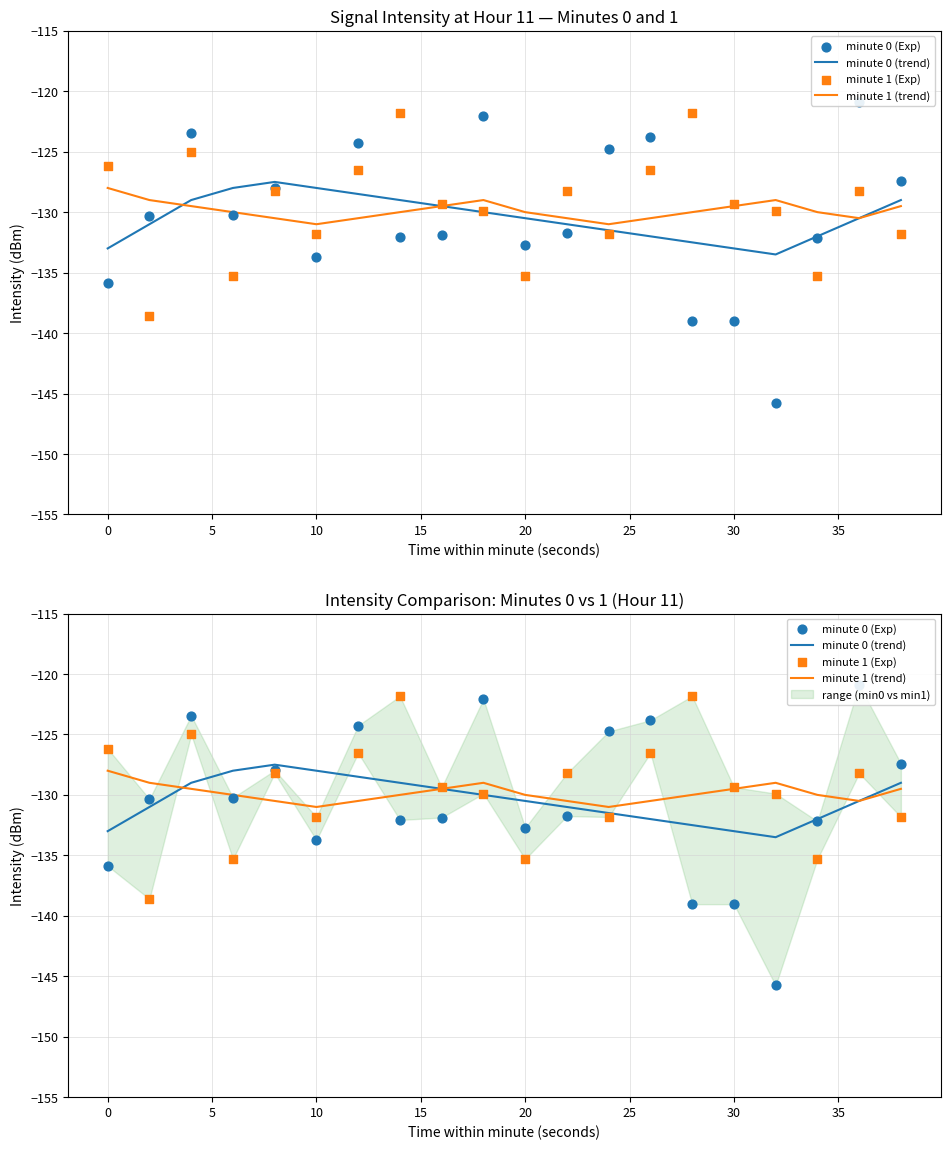

Which series reaches the minimum Y coordinate?

minute 0 (Exp)